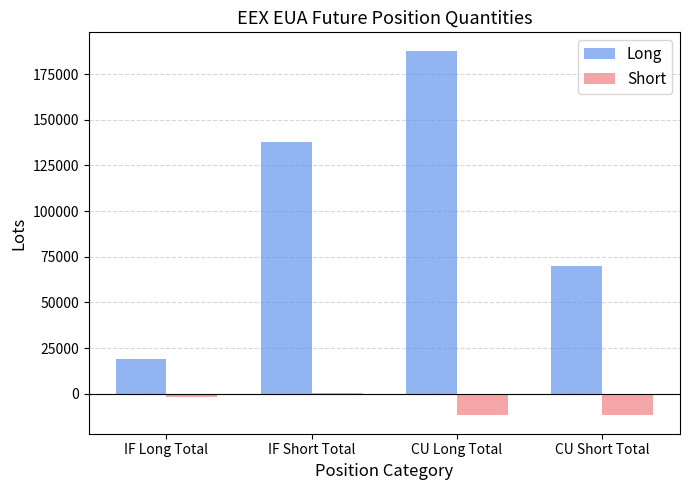

Count the number of categories in the chart.

4